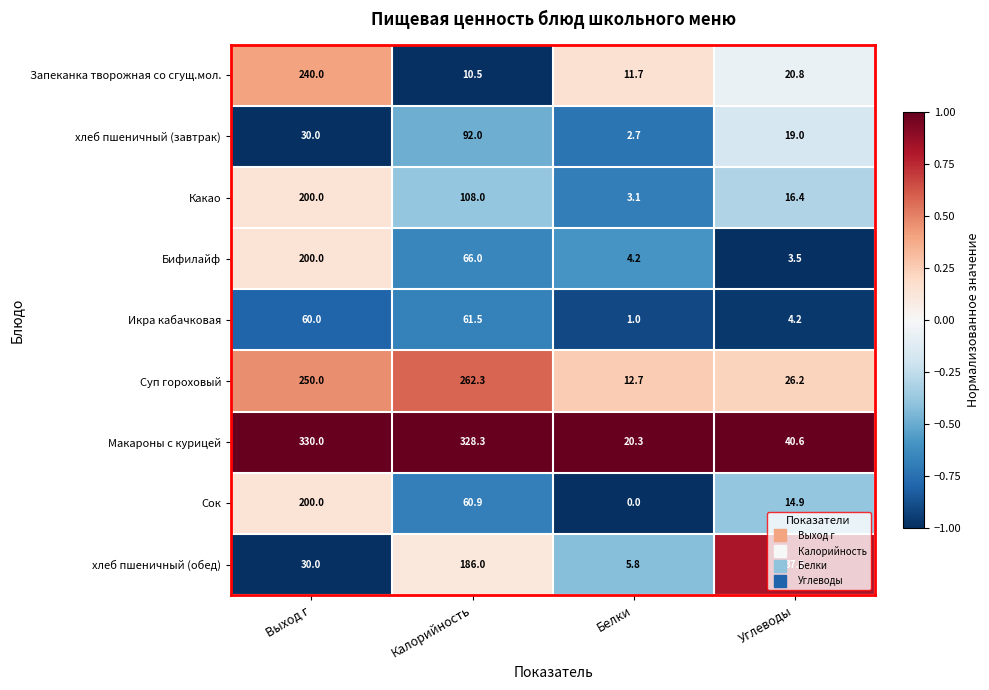

At how many categories does at least one series exceed 0?

4